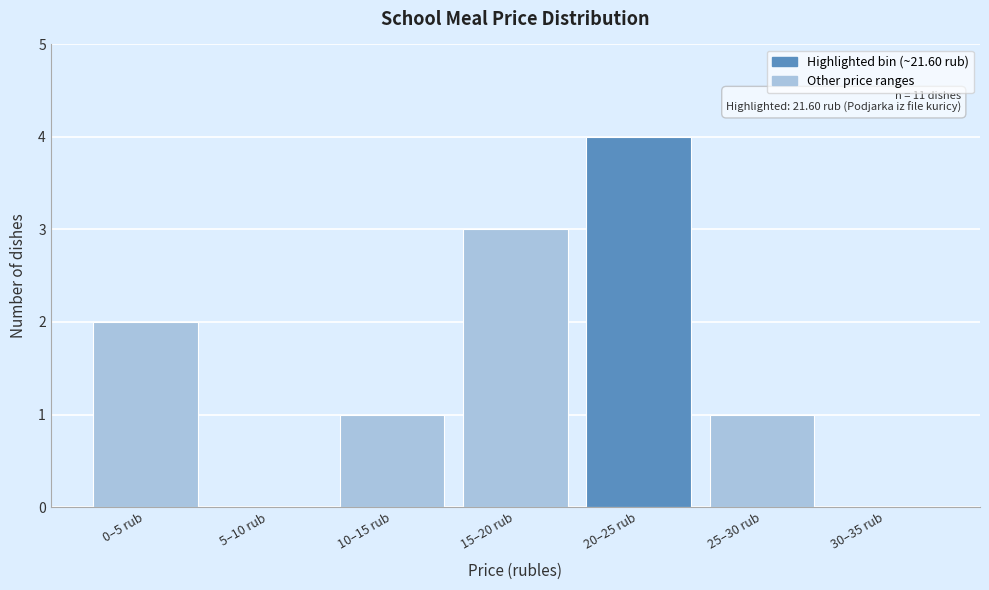

Reading left to right, what are all the values shown in this chart?

0–5 rub=2	5–10 rub=0	10–15 rub=1	15–20 rub=3	20–25 rub=4	25–30 rub=1	30–35 rub=0